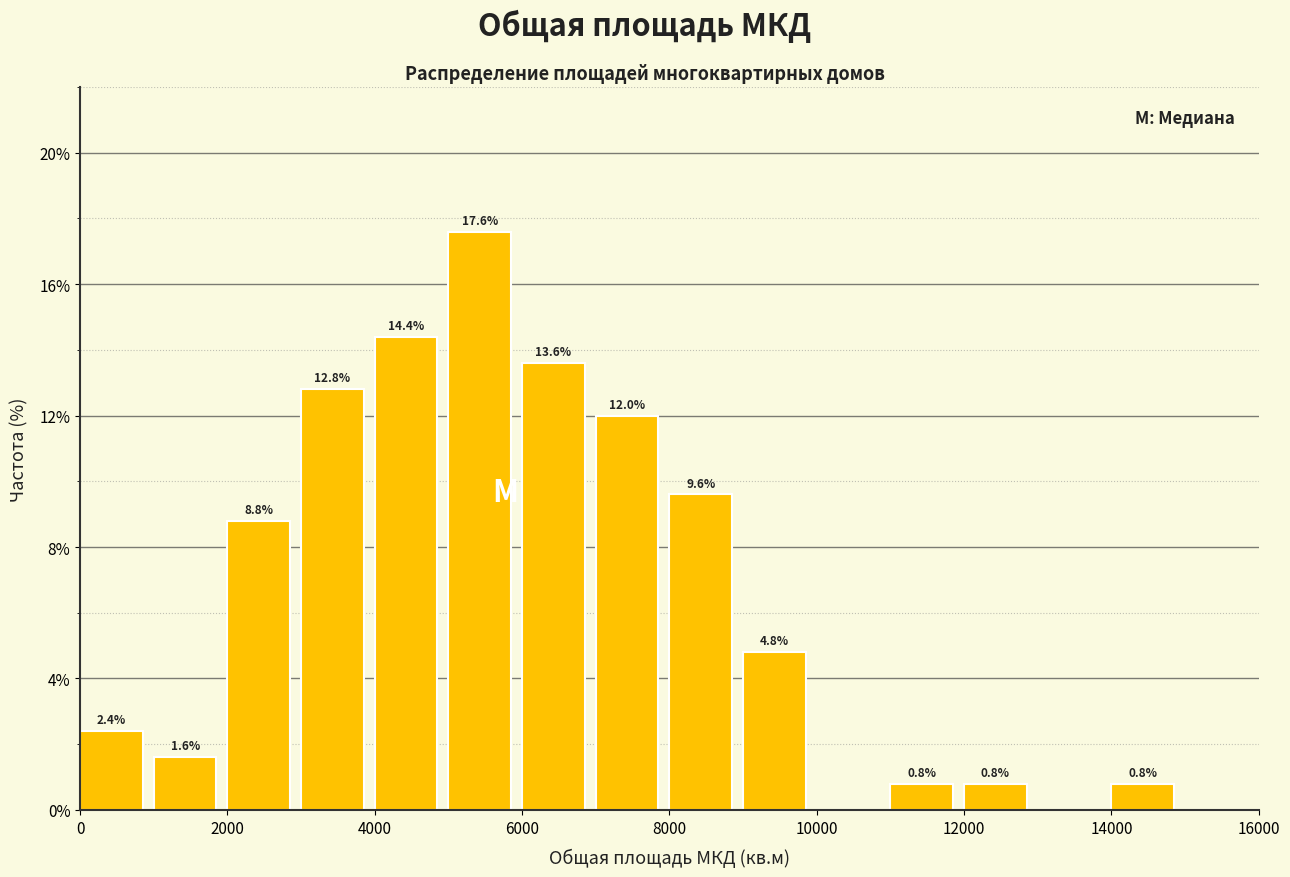

Over which range of the x-axis is the bar tallest?

5000 to 6000